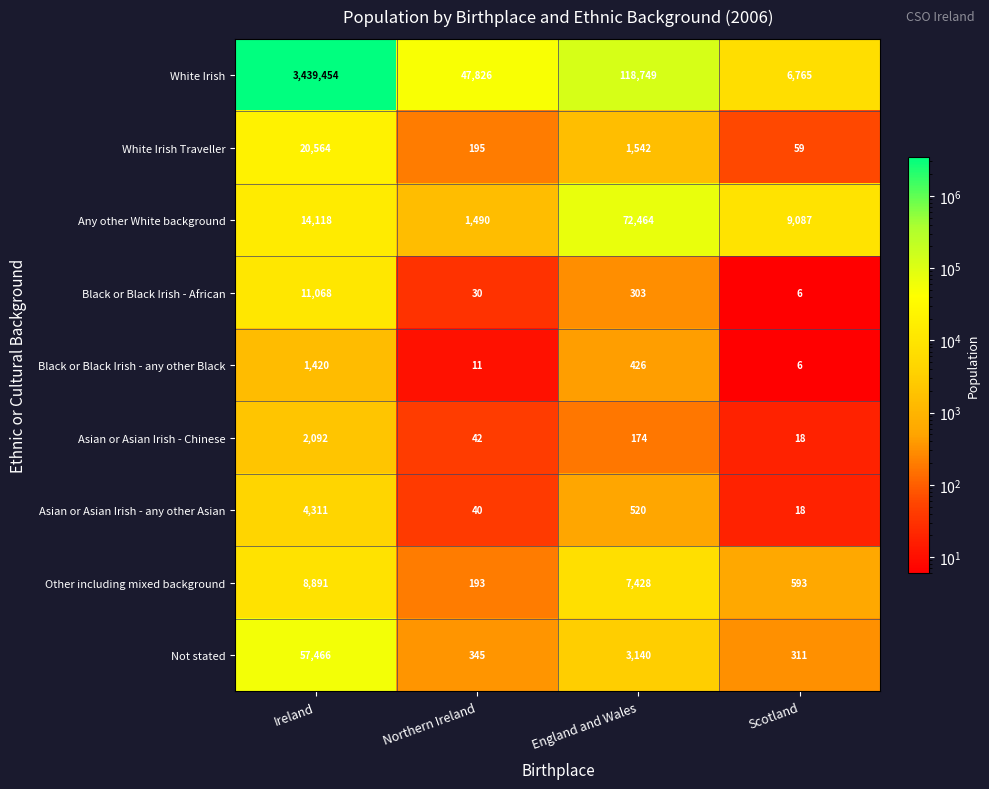

Rank the categories by White Irish value from highest to lowest.

Ireland, England and Wales, Northern Ireland, Scotland